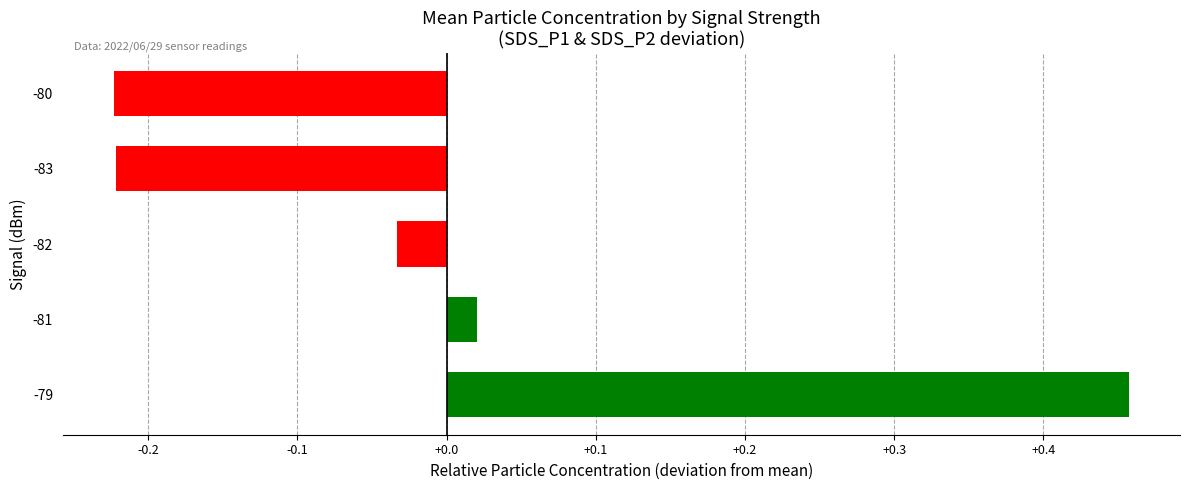

Between -82 and -83, which is larger?

-82